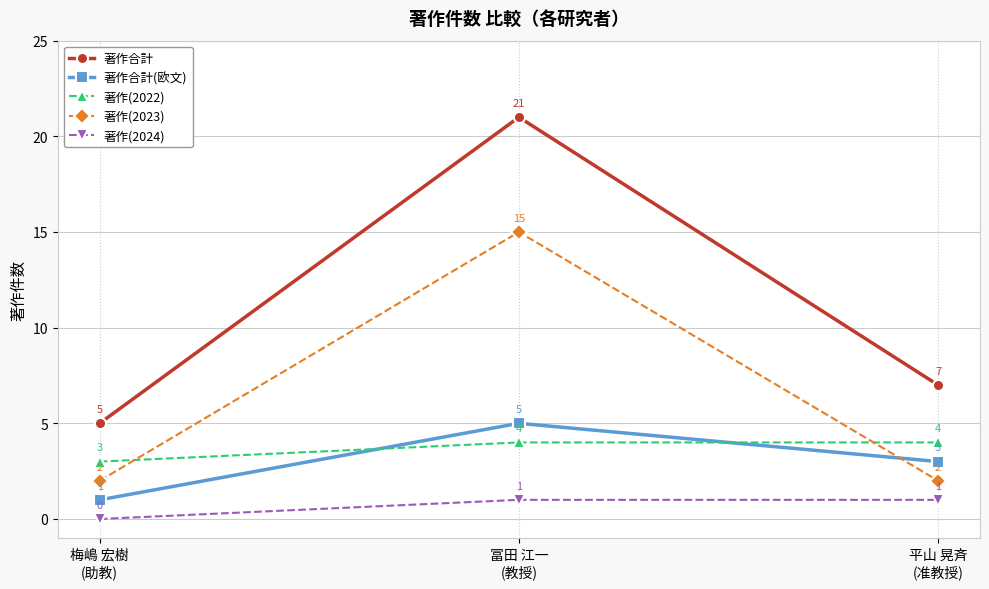

Is the value of 著作(2023) at 平山 晃斉
(准教授) greater than the value of 著作(2022) at 平山 晃斉
(准教授)?

No